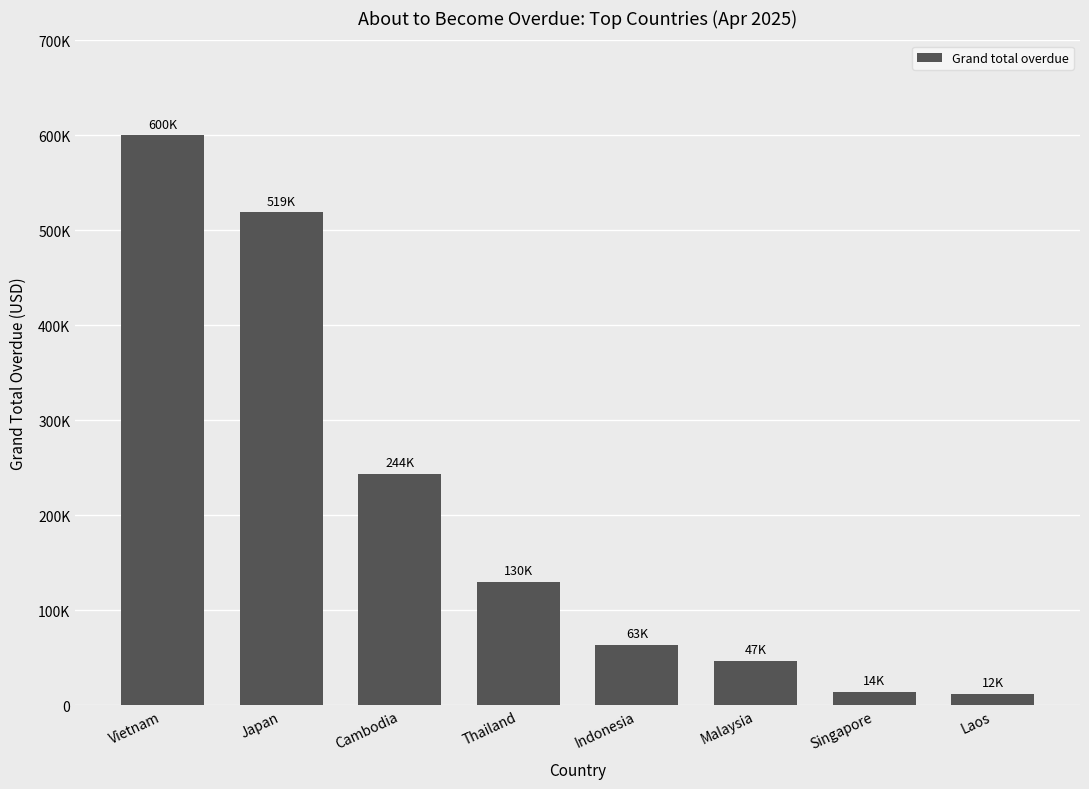

What position from the right is Japan?

7